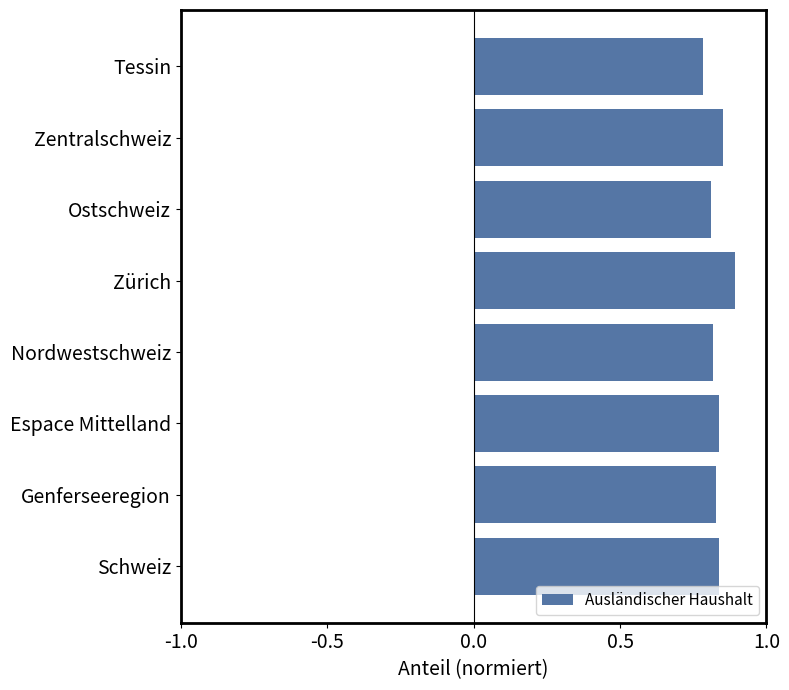

The value at Ostschweiz is 0.8. True or false?

True